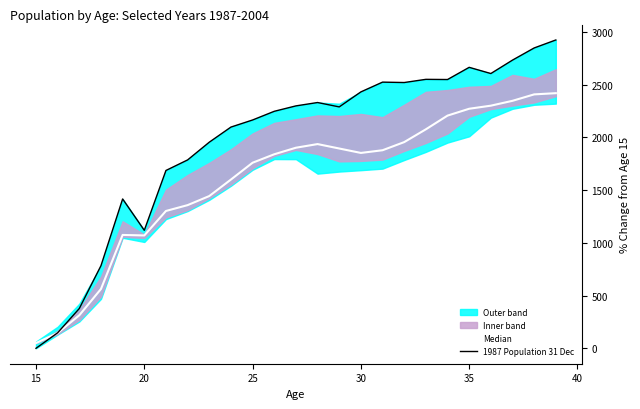

What is the highest value of the Median series?

2420.1